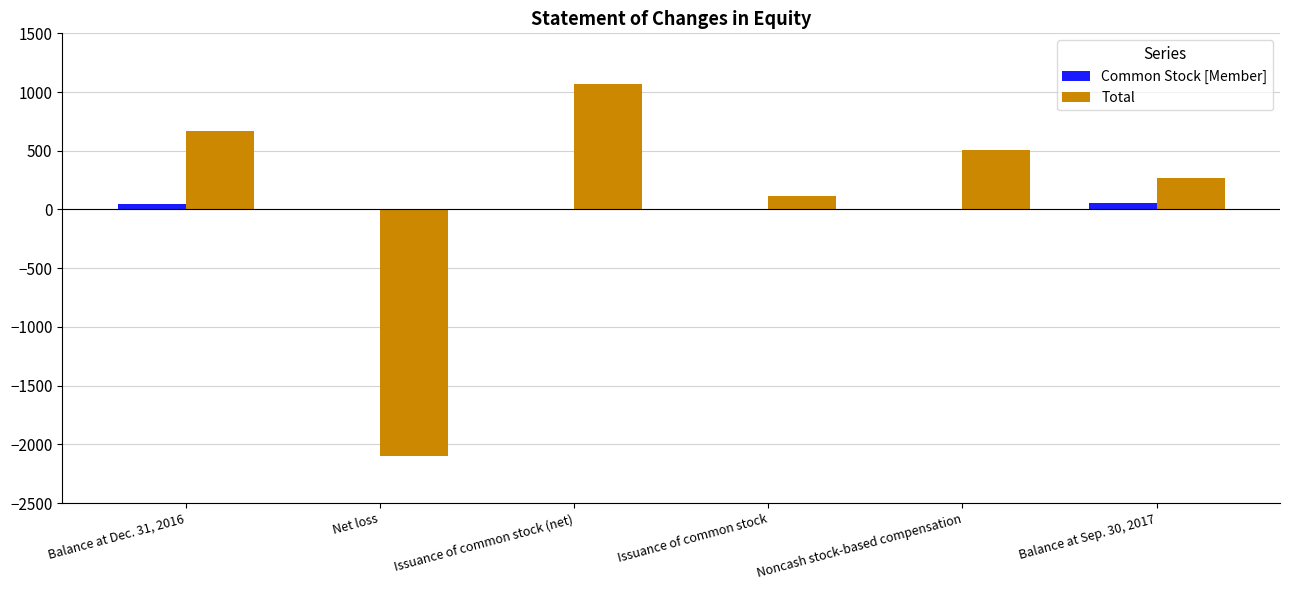

How many series are shown in this chart?

2